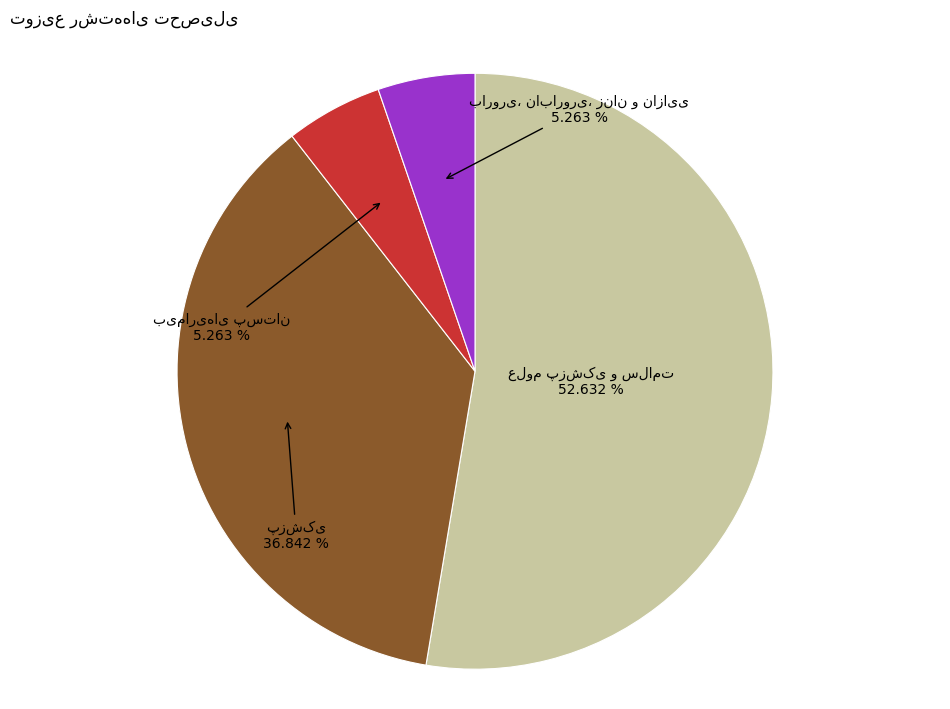

Is there any slice that represents more than half of the pie?

Yes